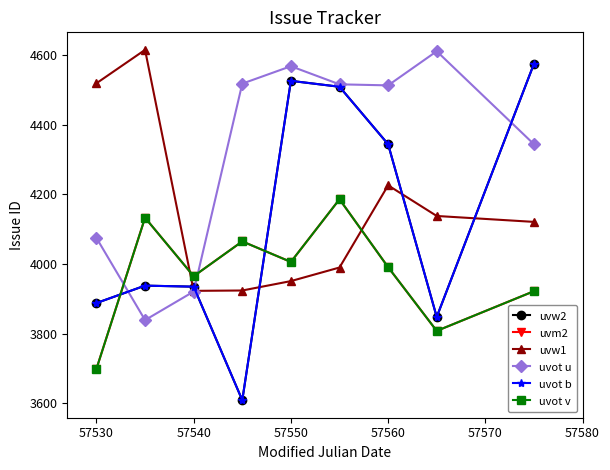

Is this an area chart (filled region under the line)?

No